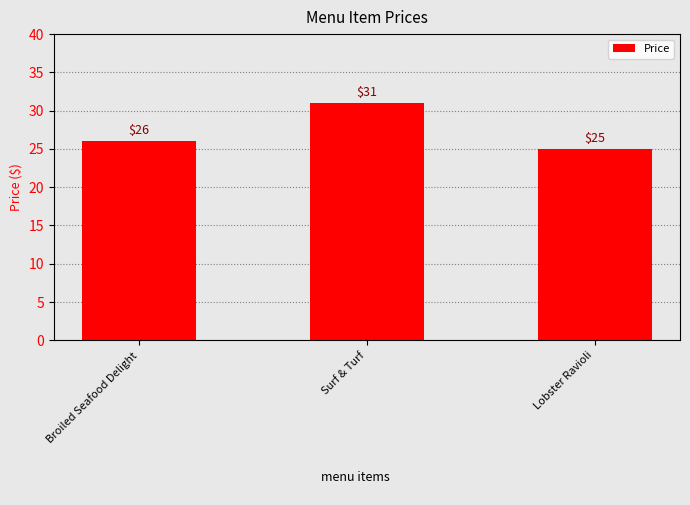

Count the number of data series in this chart.

1